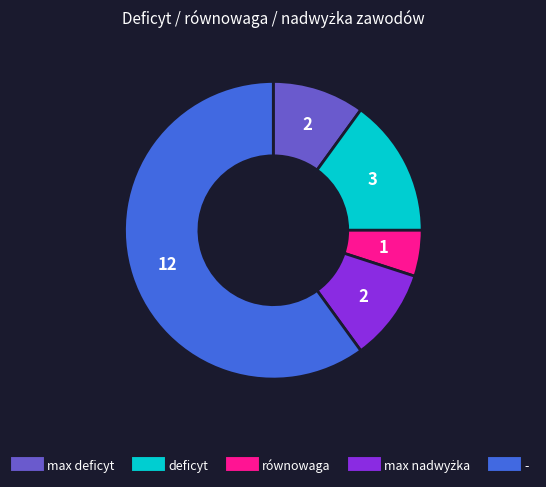

Is the sum of deficyt and - greater than half?

Yes